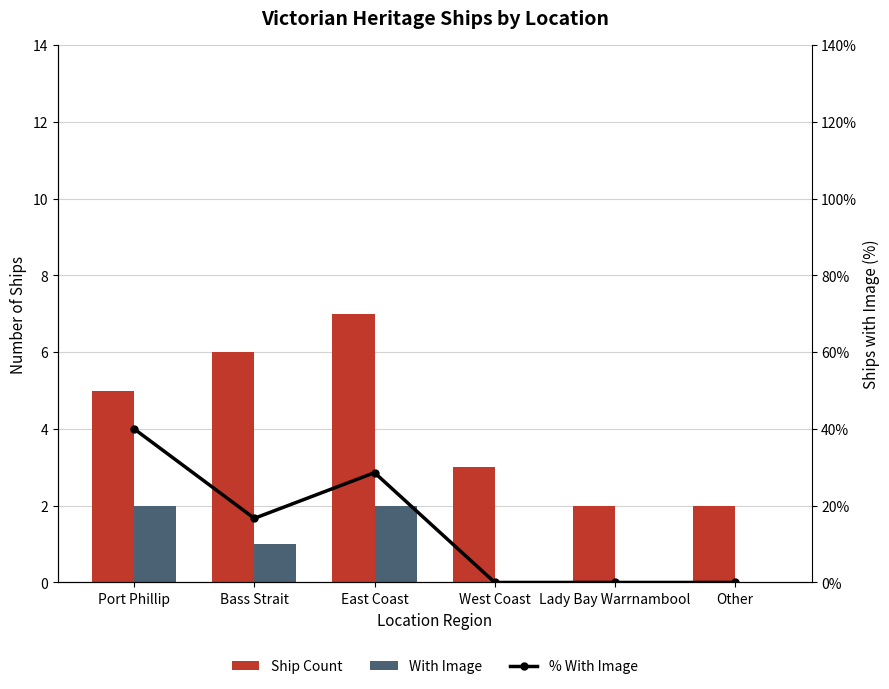

List the series in order of their overall mean, lowest first.

With Image, Ship Count, % With Image